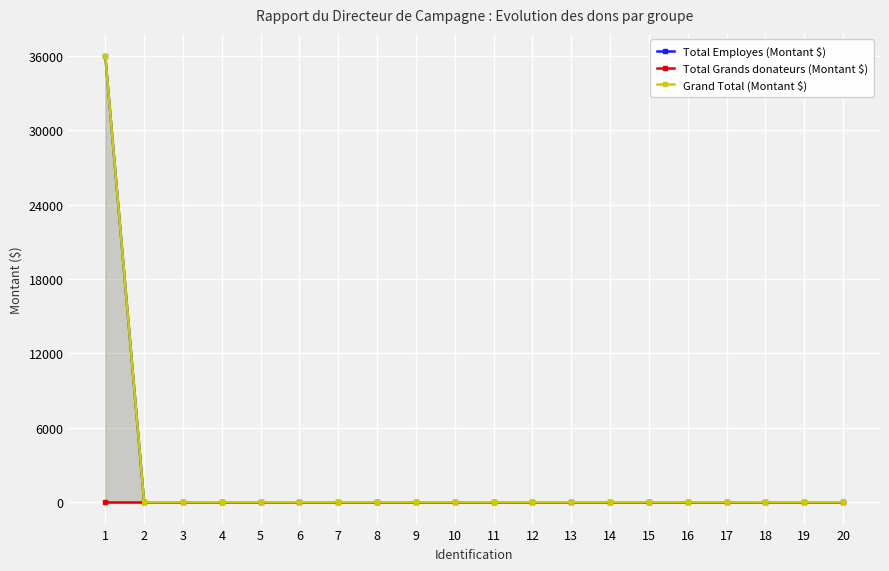

At which category does the chart reach its minimum across all series?

2